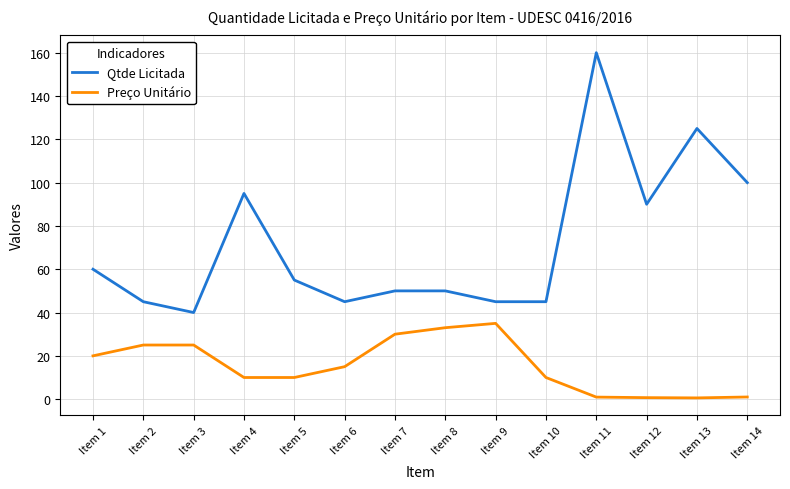

Which series has the largest total across all categories?

Qtde Licitada